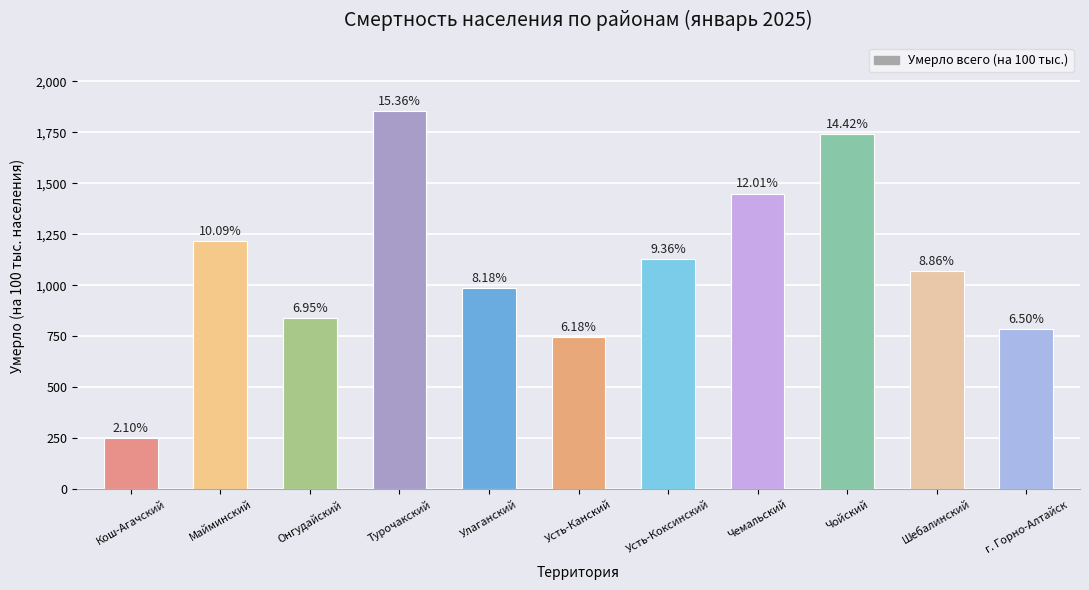

What is the change in value from Чемальский to г. Горно-Алтайск?

-665.0